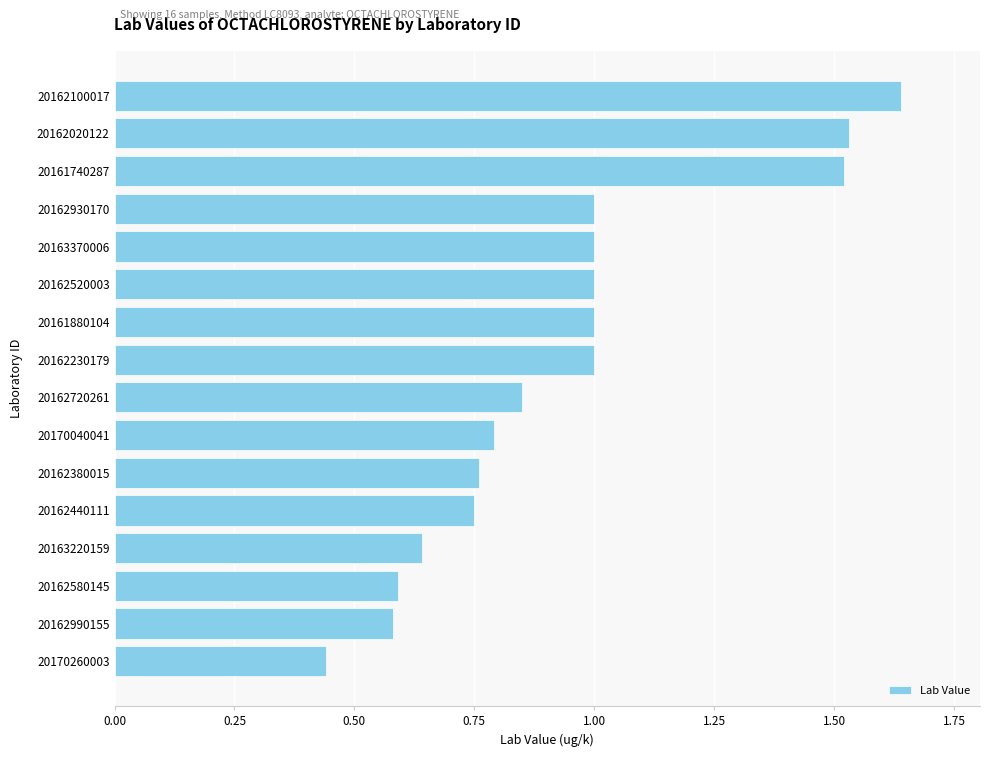

Count the number of categories in the chart.

16